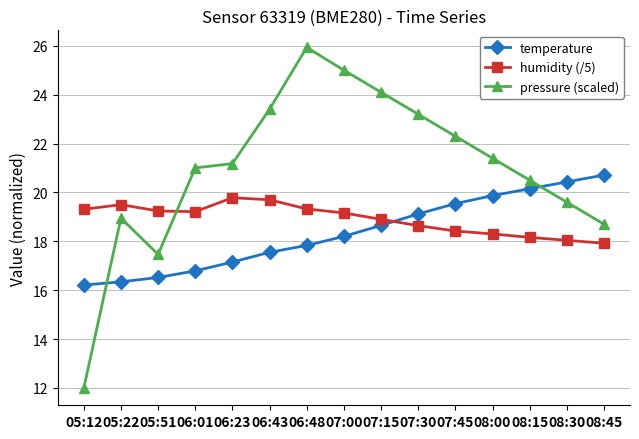

What is the difference between the maximum and second lowest values in the temperature series?

4.4